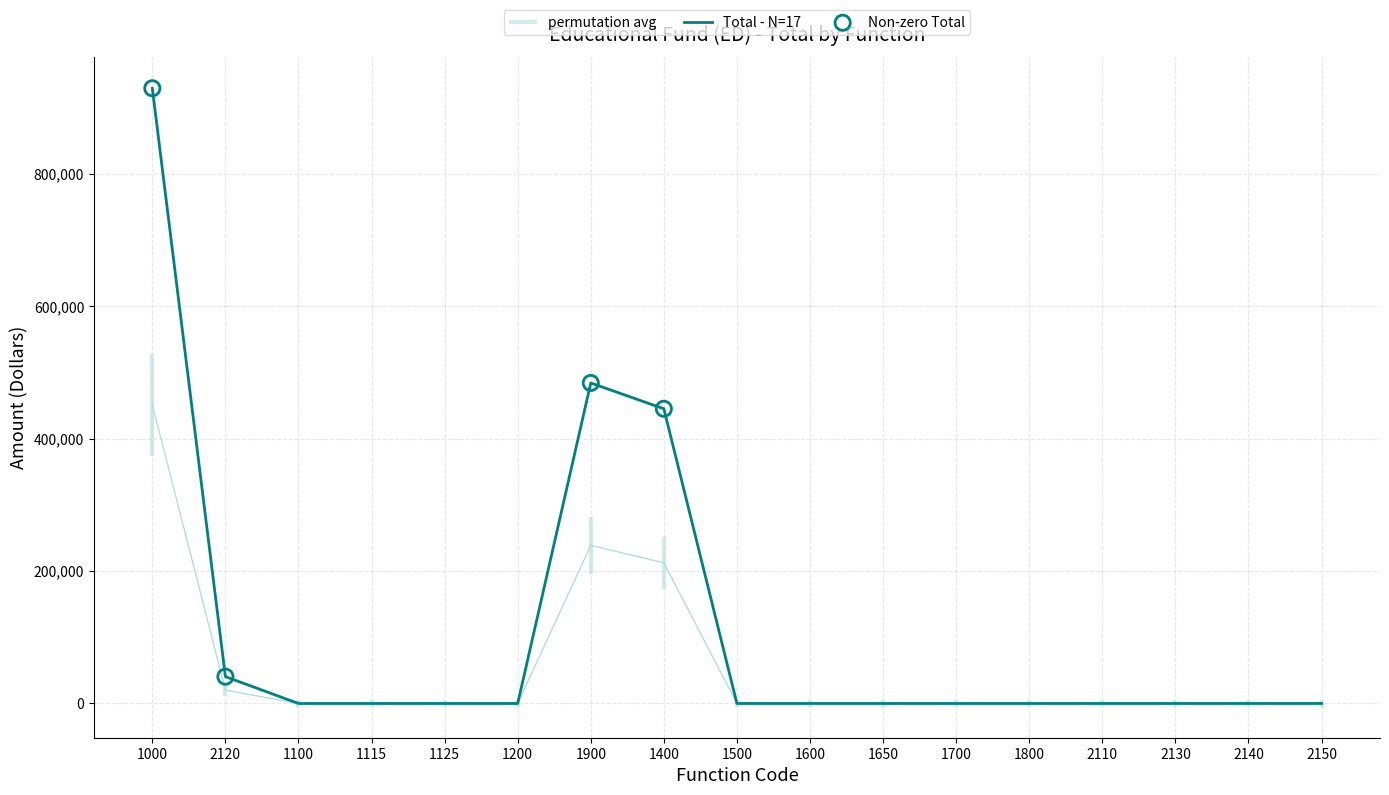

The value of Total - N=17 at 1100 is -481051. True or false?

False